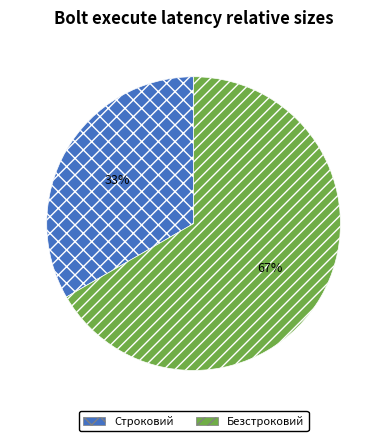

The Безстроковий slice represents 81% of the pie. True or false?

False